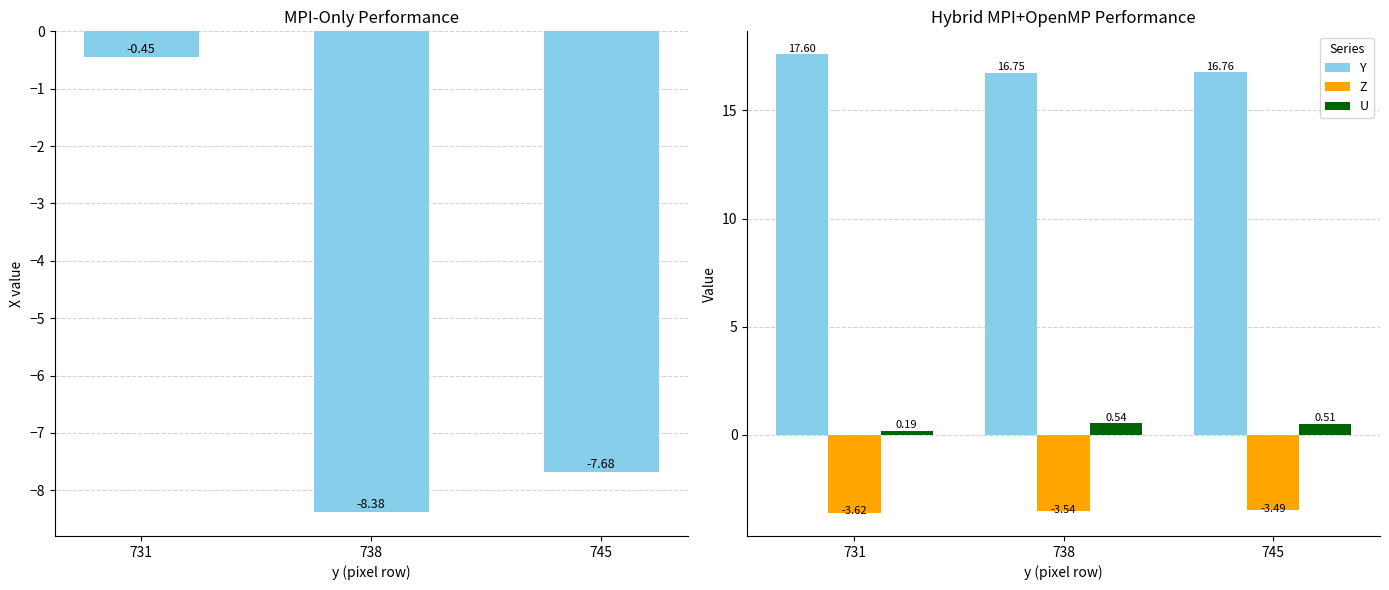

Reading left to right, what are all the values shown in this chart?

X: 731=-0.5	738=-8.4	745=-7.7
Y: 731=17.6	738=16.7	745=16.8
Z: 731=-3.6	738=-3.5	745=-3.5
U: 731=0.2	738=0.5	745=0.5